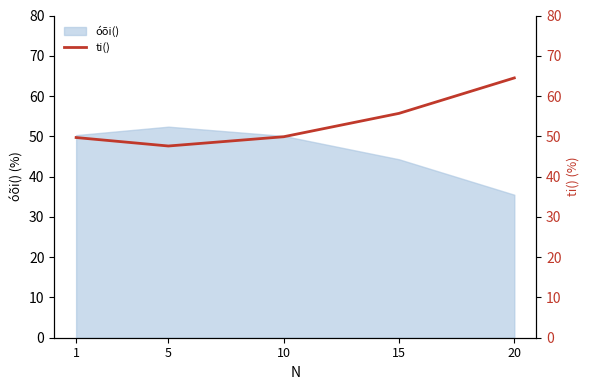

At which label does óõi() reach its minimum?

20